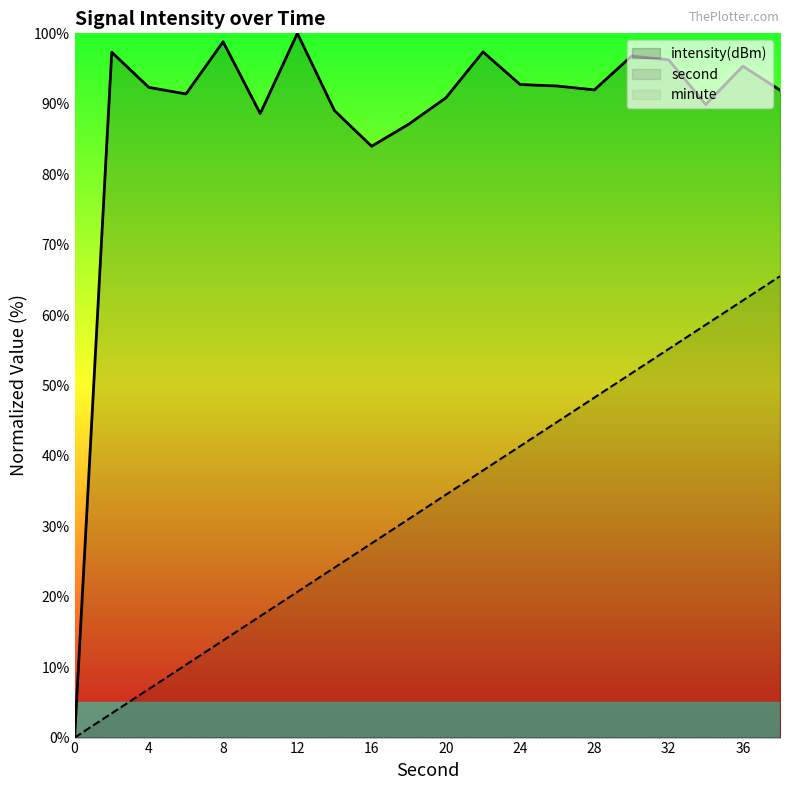

How many data points in second are less than 34?

10